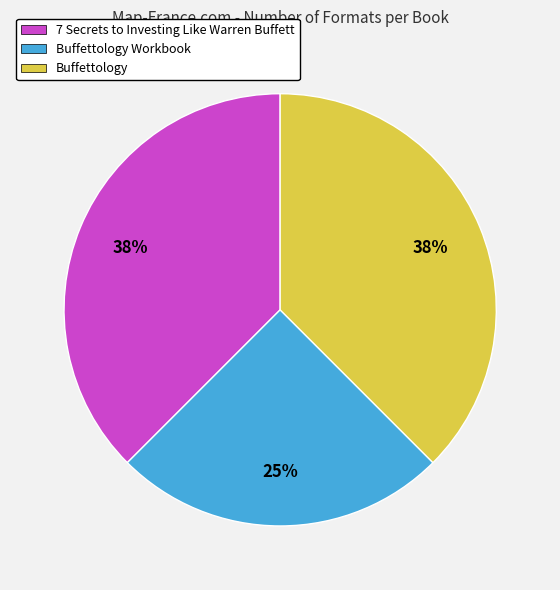

To the nearest percent, what is the average slice percentage?

33%